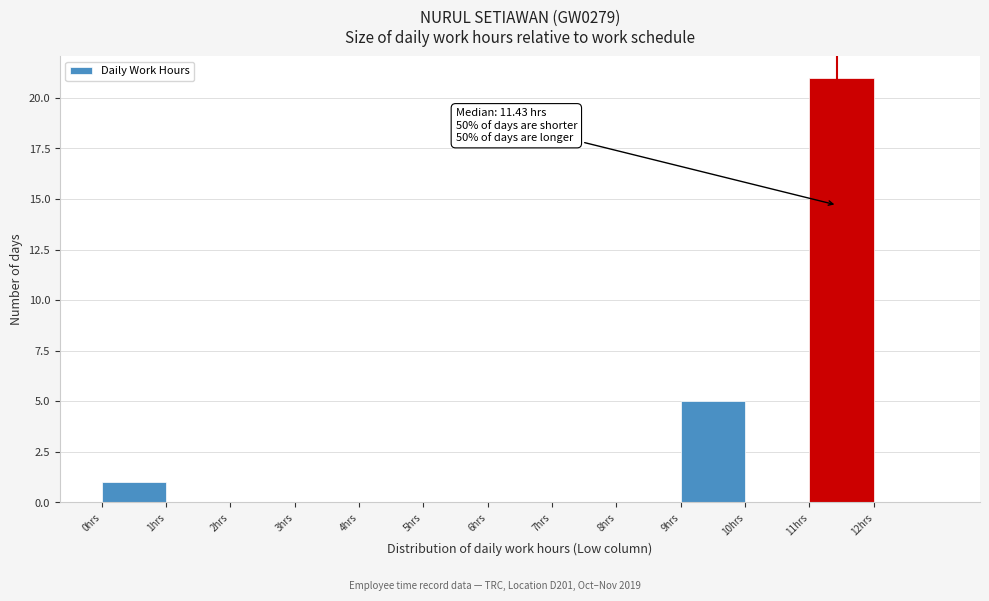

Over which range of the x-axis is the bar tallest?

11 to 12